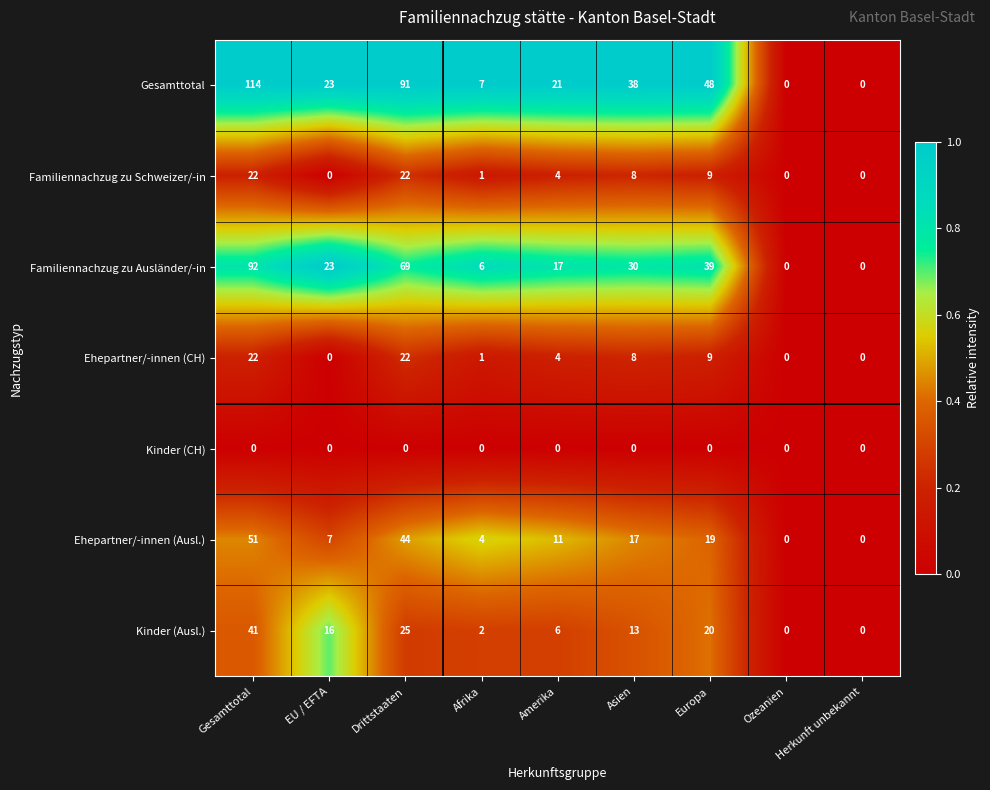

At which label is Gesamttotal closest to 57?

Europa